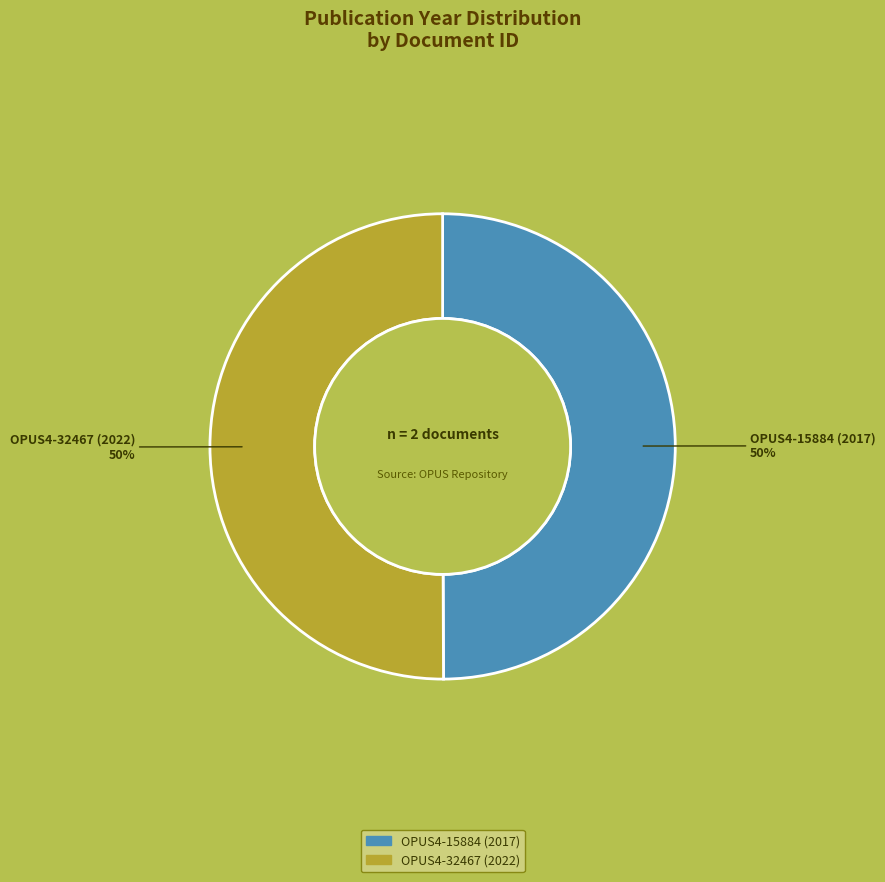

Do OPUS4-15884 (2017) and OPUS4-32467 (2022) together represent more than half of the pie?

Yes